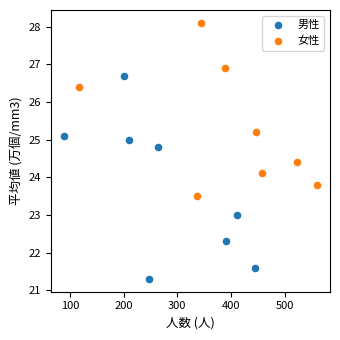

Which series reaches the minimum Y coordinate?

男性